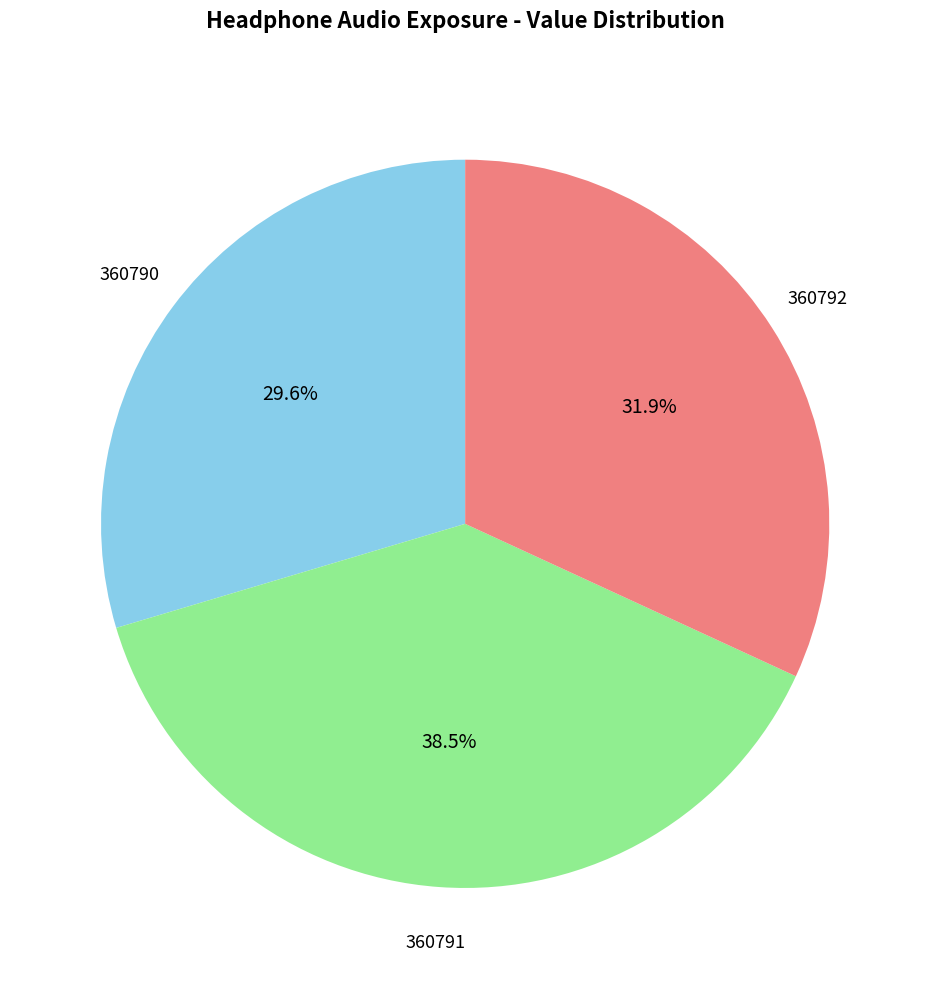

To the nearest percent, what percentage of the pie is 360790?

30%